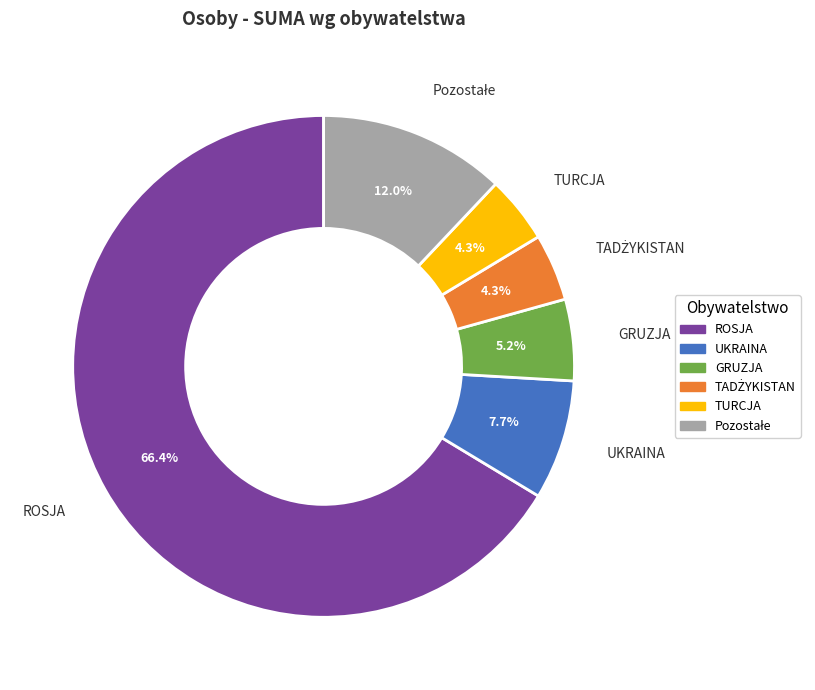

To the nearest percent, what percentage of the pie is ROSJA?

66%